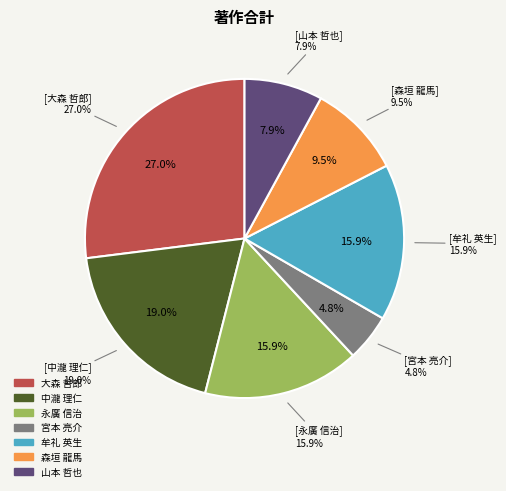

What percentage is the 宮本 亮介 slice, to the nearest percent?

5%